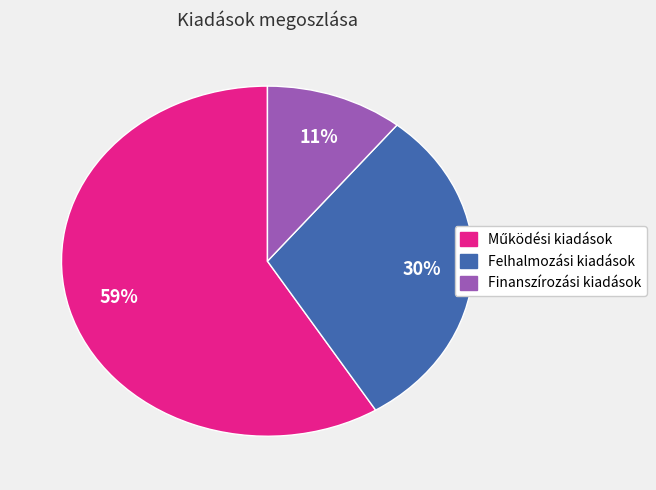

The Finanszírozási kiadások slice represents 11% of the pie. True or false?

True